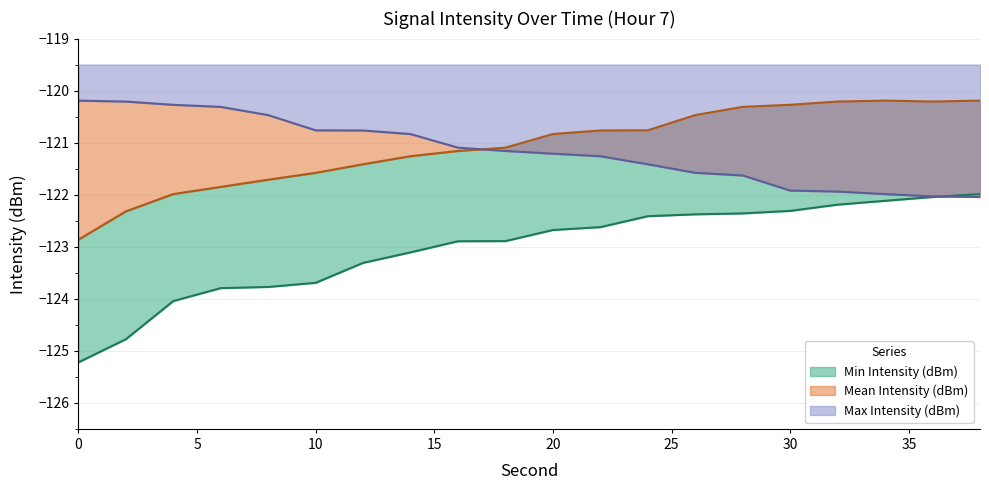

True or false: Mean Intensity (dBm) and Min Intensity (dBm) intersect in this chart.

False